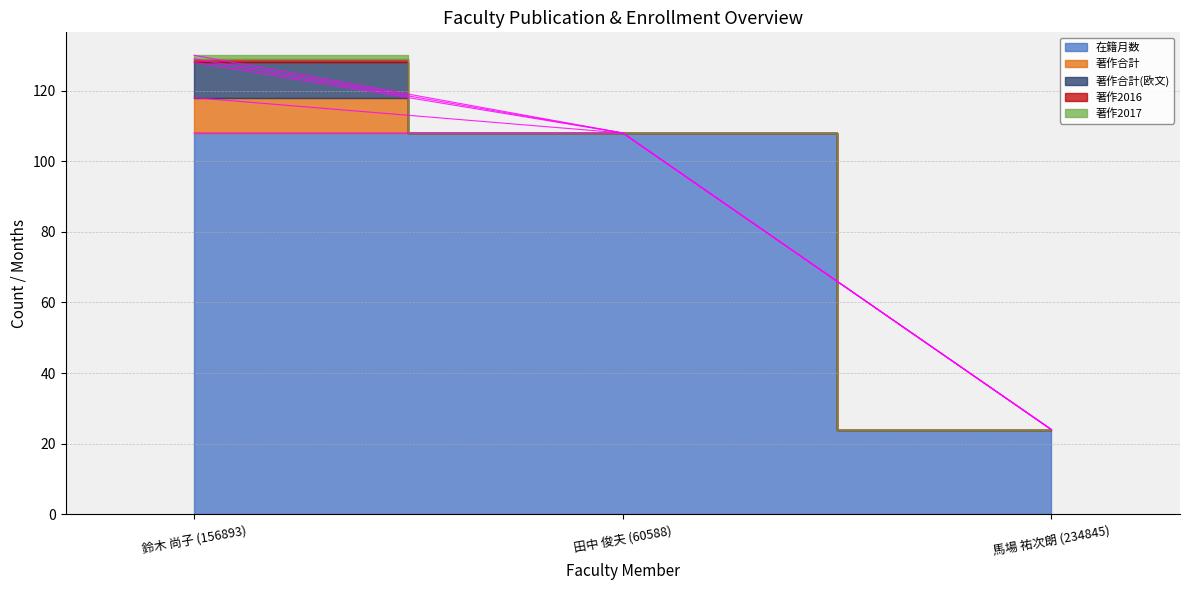

Which category has the lowest value in the 在籍月数 series?

馬場 祐次朗 (234845)